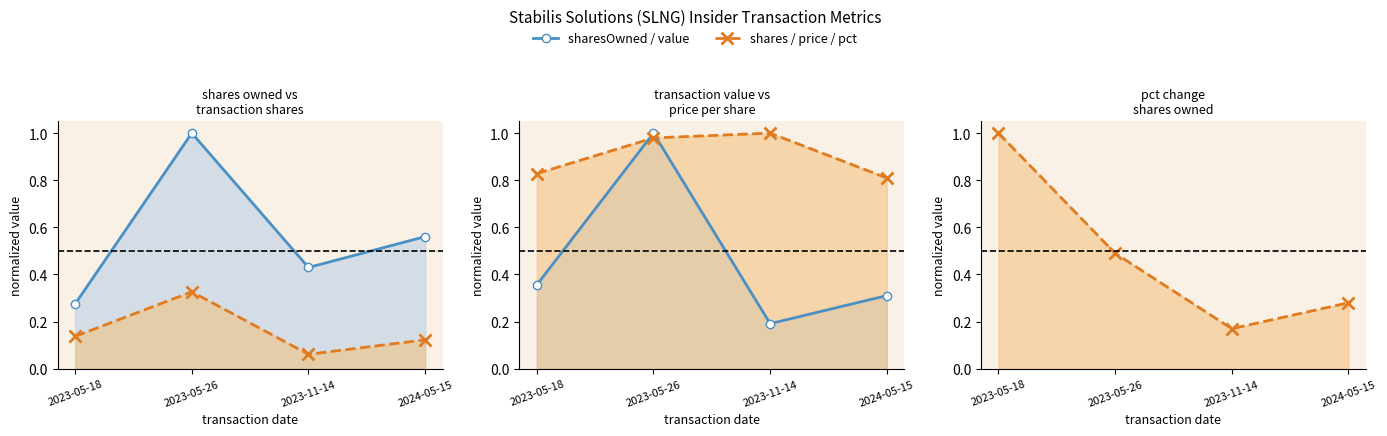

What is the sum of all transactionShares values?

0.6